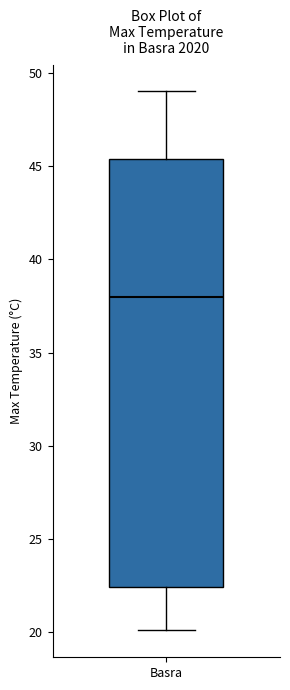

Transcribe this box plot: give where the median line is, the range the box spans, and where the two whiskers end, as read against the y-axis. The values are not printed on the chart, so give them approximately, as read against the axis.

median 38.0, box 22.5 to 45.5, whiskers 20.0 to 49.0